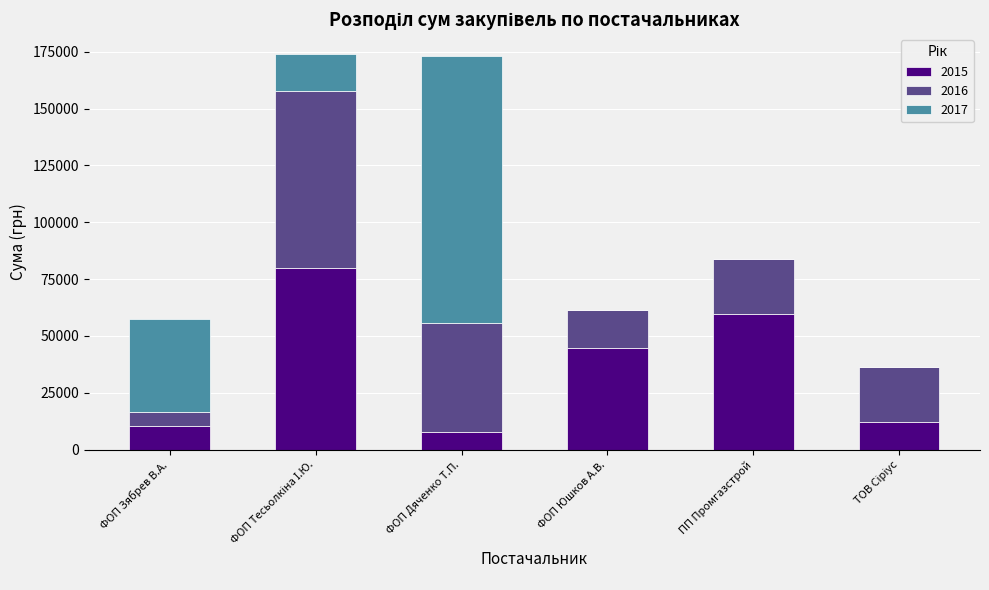

What is the total value across all series at ФОП Дяченко Т.П.?

173166.2